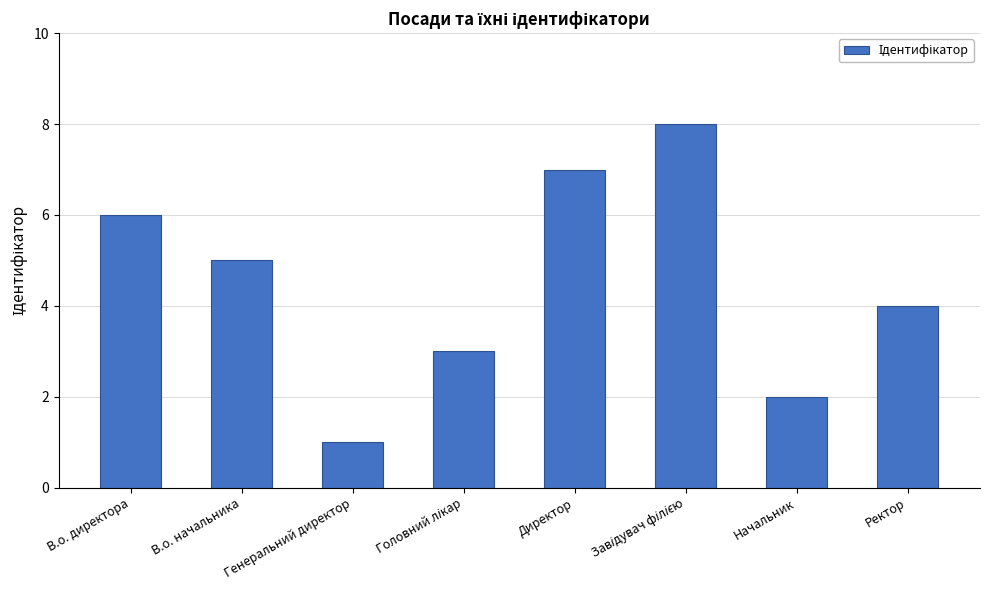

What is the sum of the values at Начальник and В.о. директора?

8